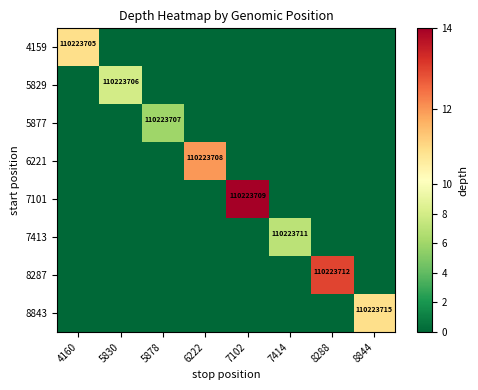

What is the difference between the highest and lowest values at 6222?

12